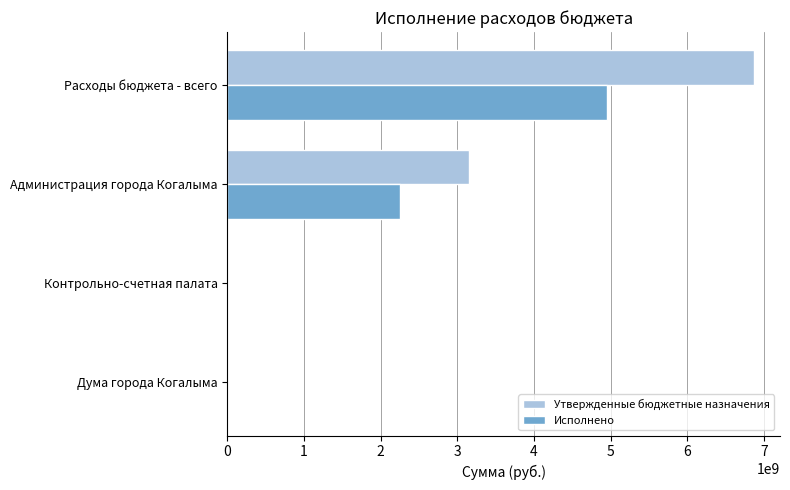

At which category does the chart reach its peak across all series?

Расходы бюджета - всего